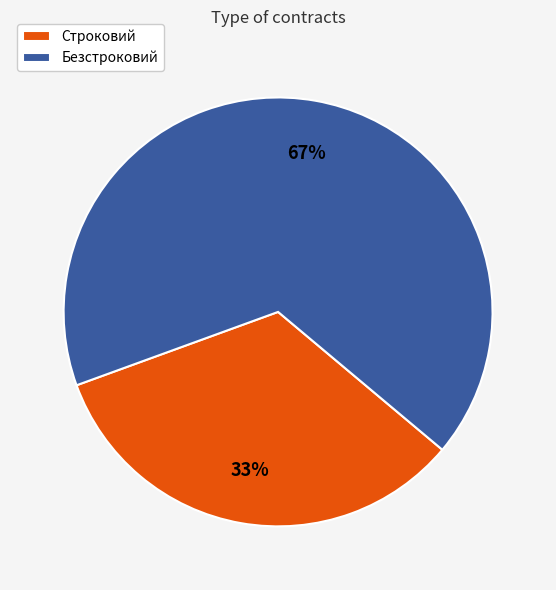

What is the smallest slice in the pie chart?

Строковий